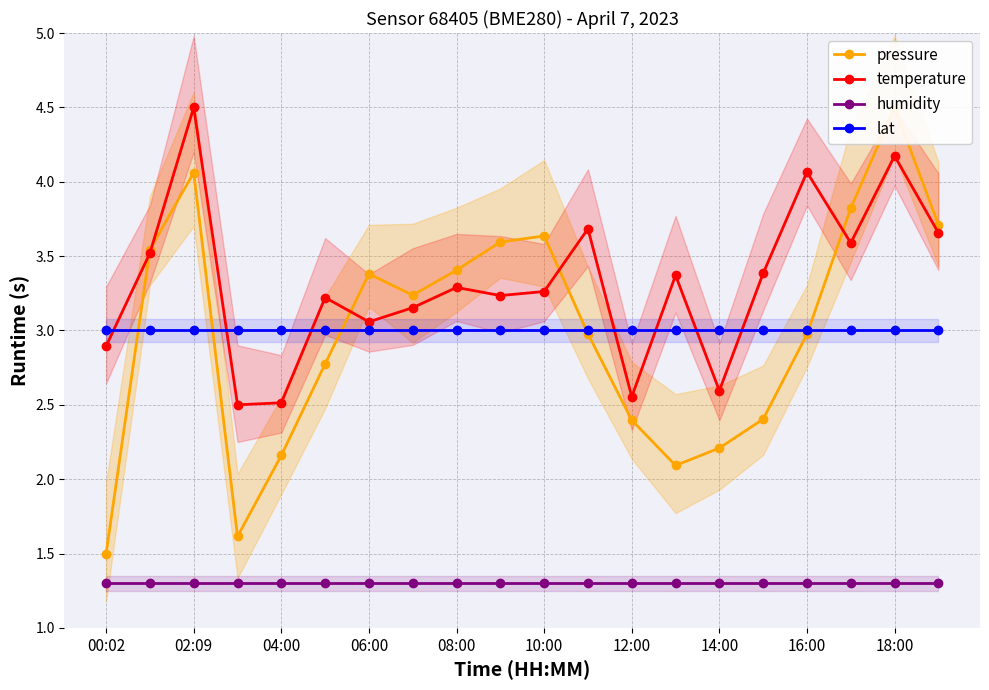

What is the total value across all series at 15?

10.1